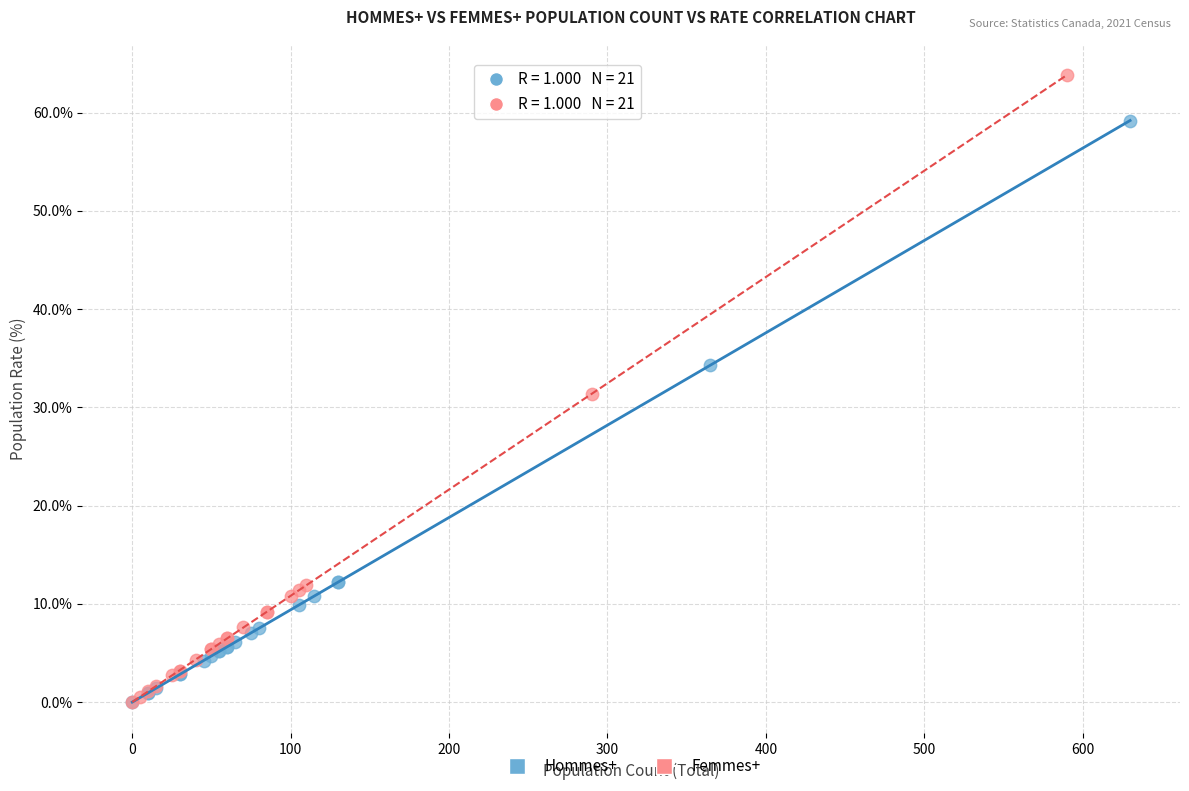

Which series has the largest Y range (max minus min)?

Femmes+